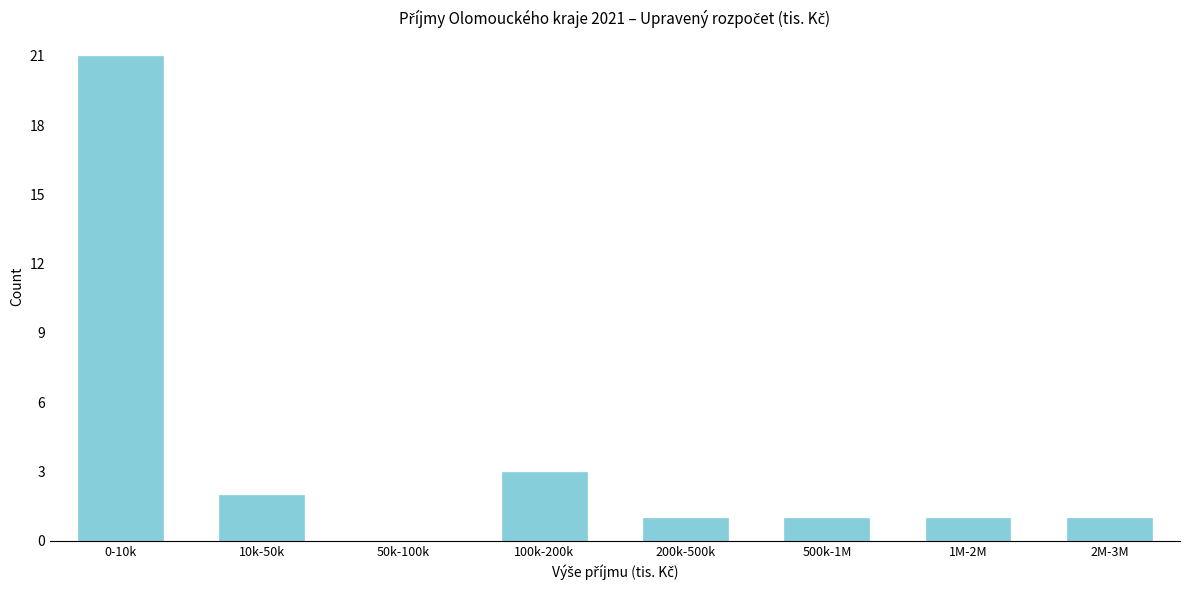

Reading left to right, list all the values displayed in this chart.

0-10k=21	10k-50k=2	50k-100k=0	100k-200k=3	200k-500k=1	500k-1M=1	1M-2M=1	2M-3M=1